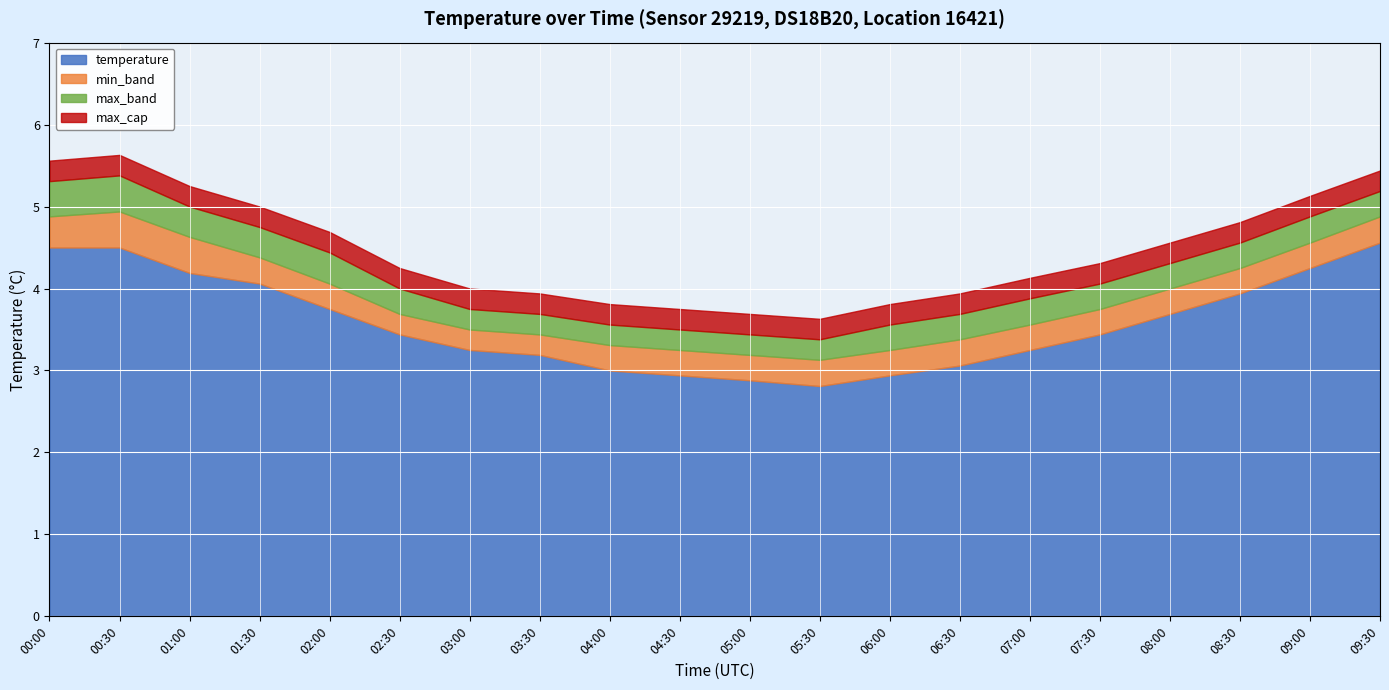

True or false: max_band and temperature cross at least once.

False